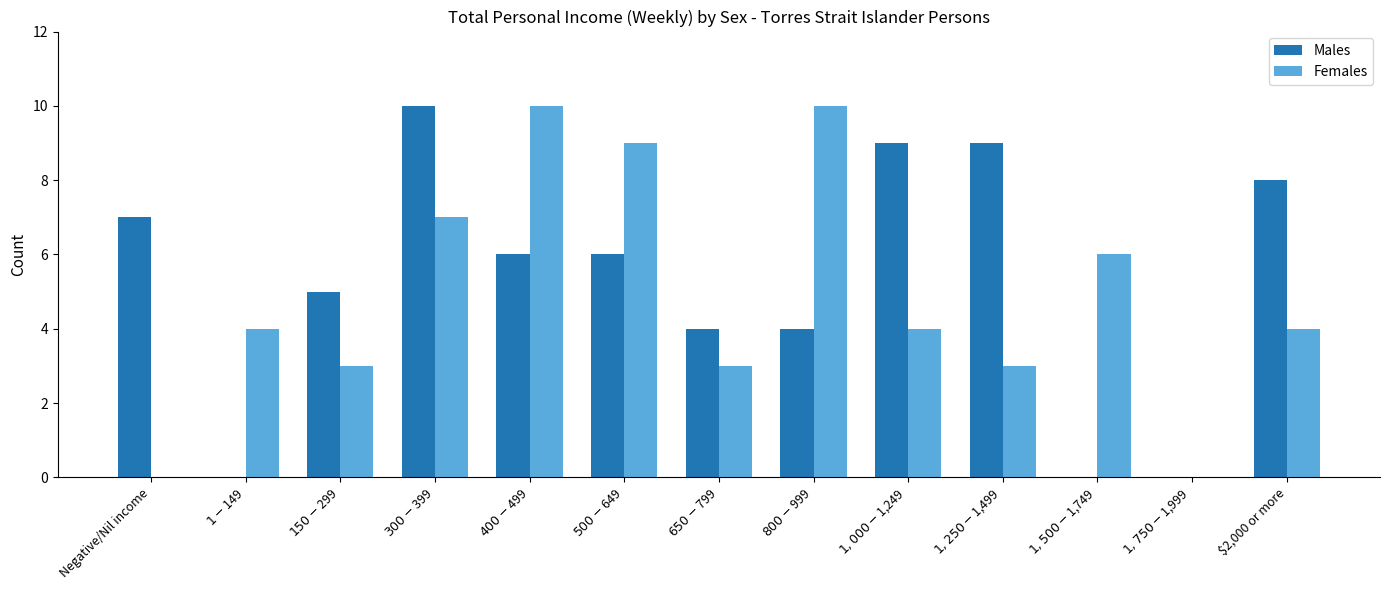

Reading left to right, extract all data points from this chart.

Males: Negative/Nil income=7	$1-$149=0	$150-$299=5	$300-$399=10	$400-$499=6	$500-$649=6	$650-$799=4	$800-$999=4	$1,000-$1,249=9	$1,250-$1,499=9	$1,500-$1,749=0	$1,750-$1,999=0	$2,000 or more=8
Females: Negative/Nil income=0	$1-$149=4	$150-$299=3	$300-$399=7	$400-$499=10	$500-$649=9	$650-$799=3	$800-$999=10	$1,000-$1,249=4	$1,250-$1,499=3	$1,500-$1,749=6	$1,750-$1,999=0	$2,000 or more=4